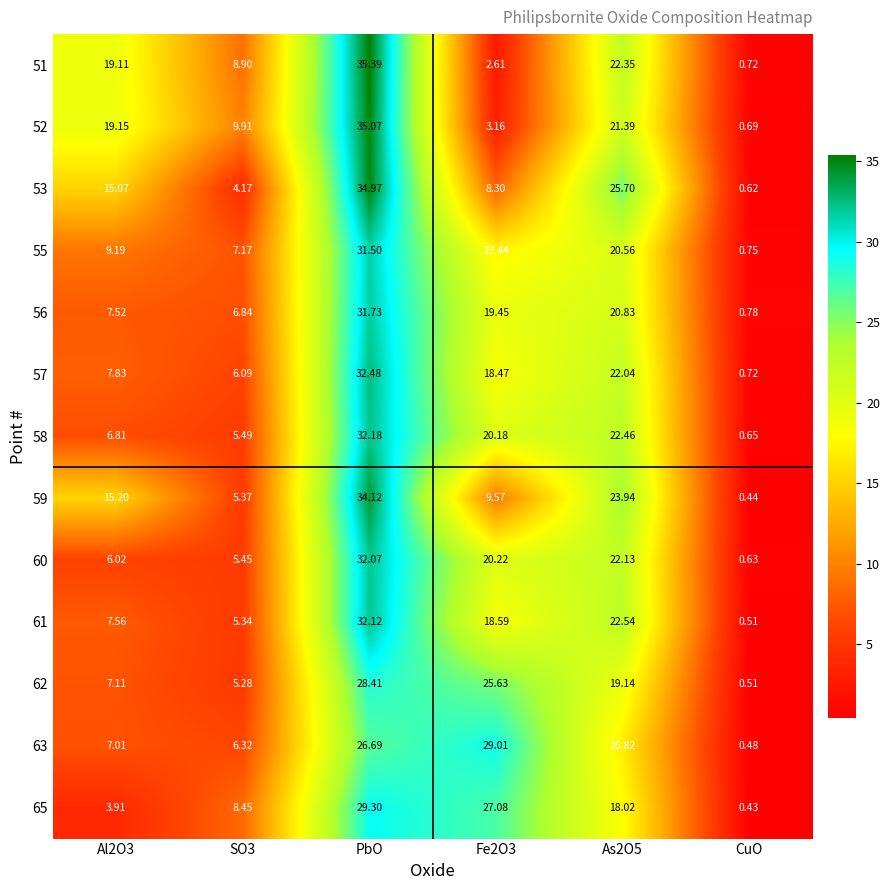

At which category is the sum across all series the highest?

PbO